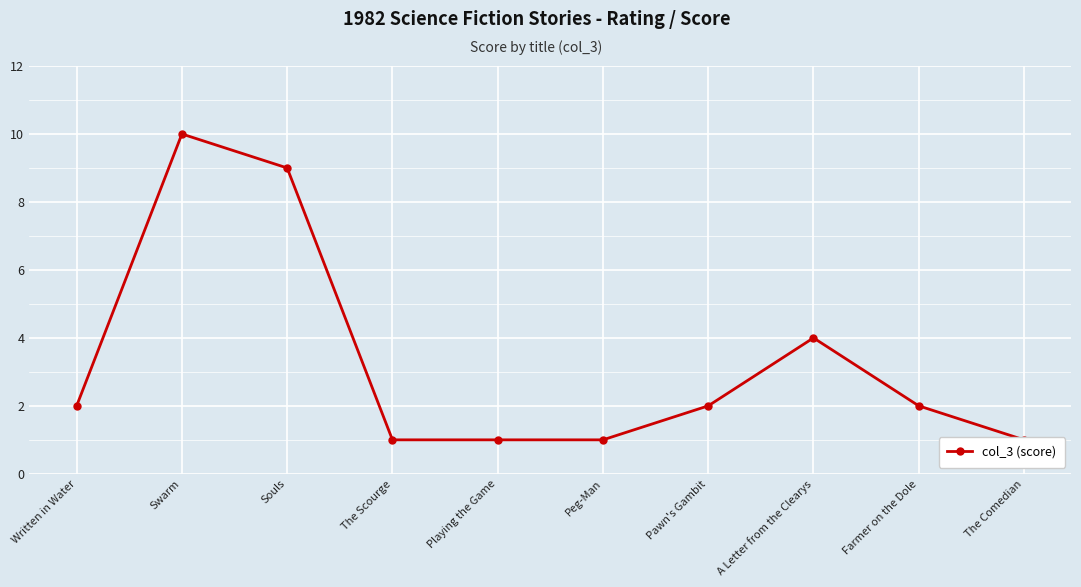

Rank the categories by value from lowest to highest.

The Scourge, Playing the Game, Peg-Man, The Comedian, Written in Water, Pawn's Gambit, Farmer on the Dole, A Letter from the Clearys, Souls, Swarm